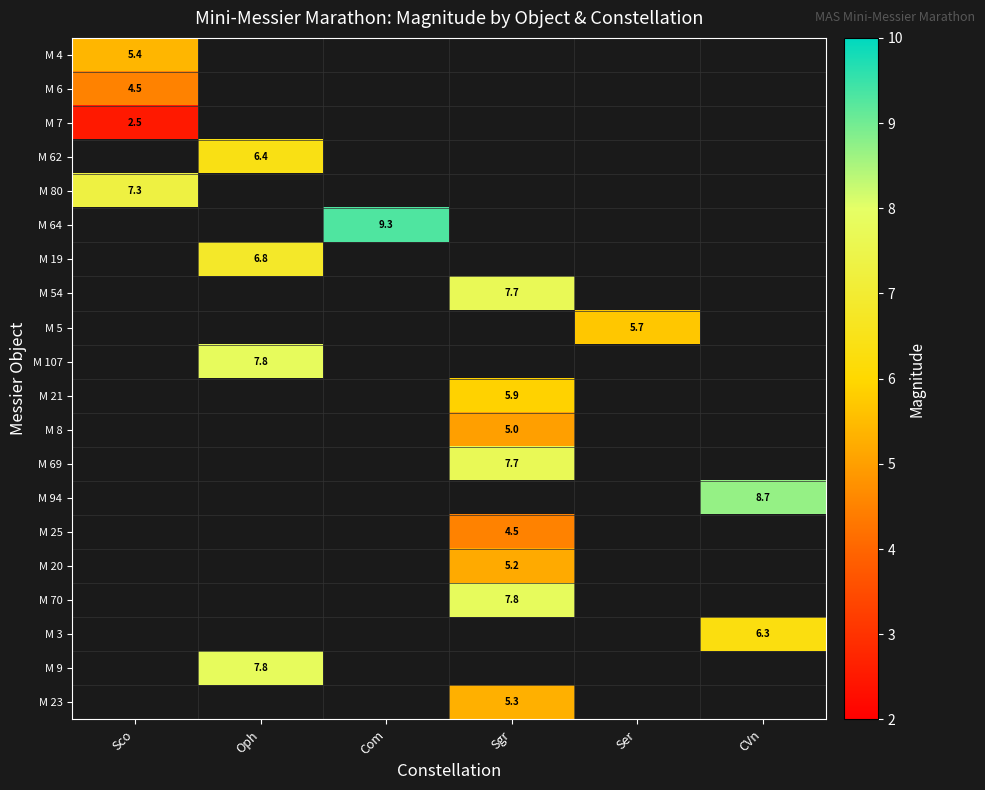

The value of M 69 at Sgr is 7.7. True or false?

True